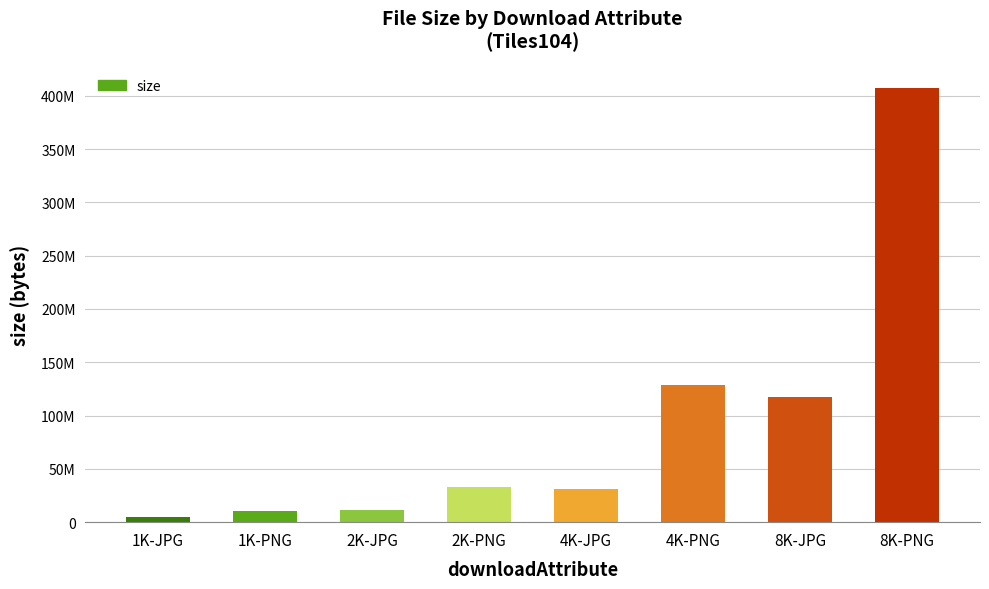

Reading left to right, transcribe all the data shown in this chart.

1K-JPG=4560842	1K-PNG=10152722	2K-JPG=11162260	2K-PNG=33431876	4K-JPG=31126848	4K-PNG=128954859	8K-JPG=117181608	8K-PNG=407119508